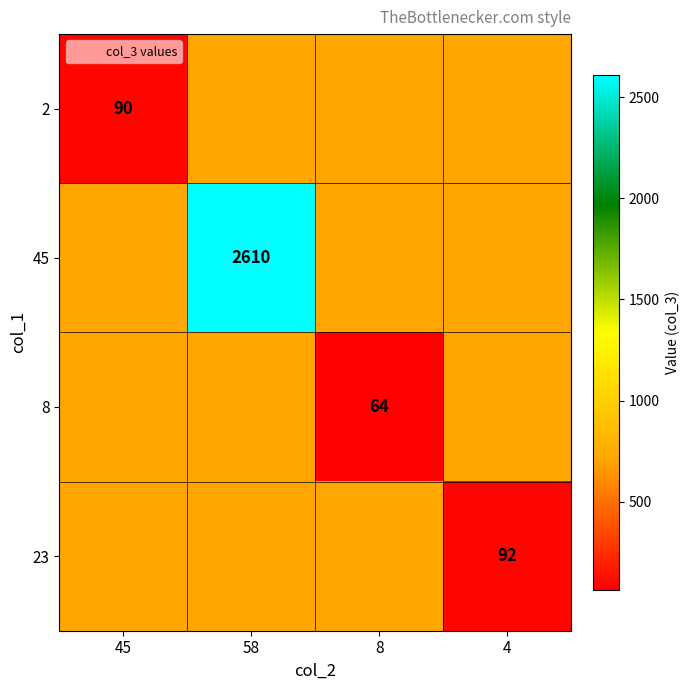

At how many categories does at least one series exceed 1409?

1